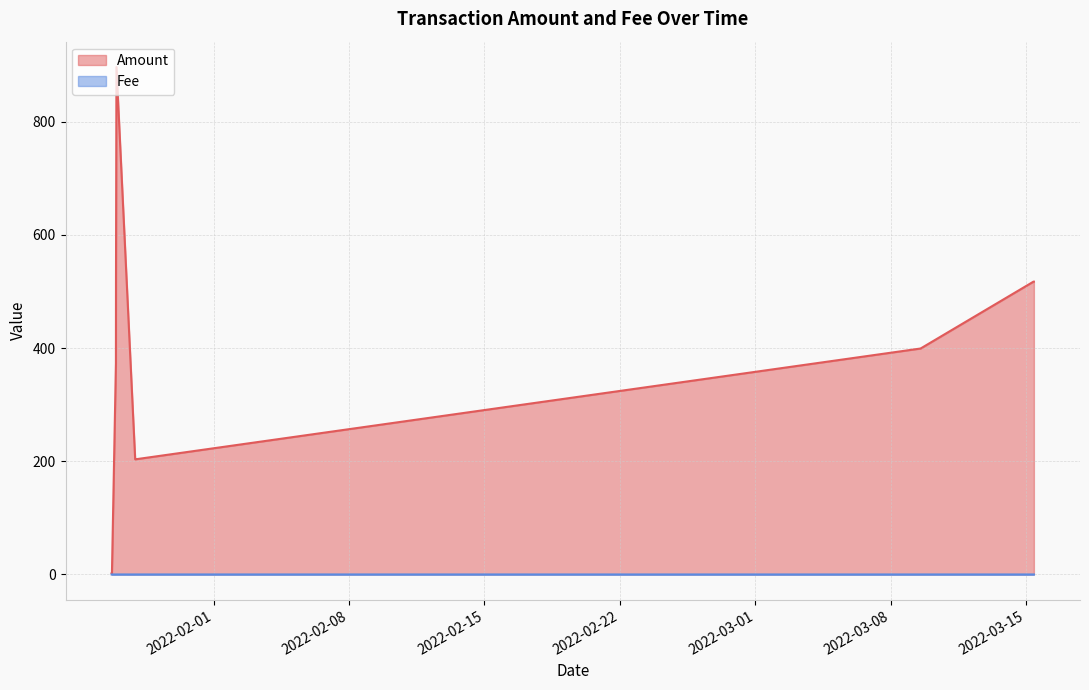

What is the difference between the maximum and second lowest values in the Amount series?

894.5